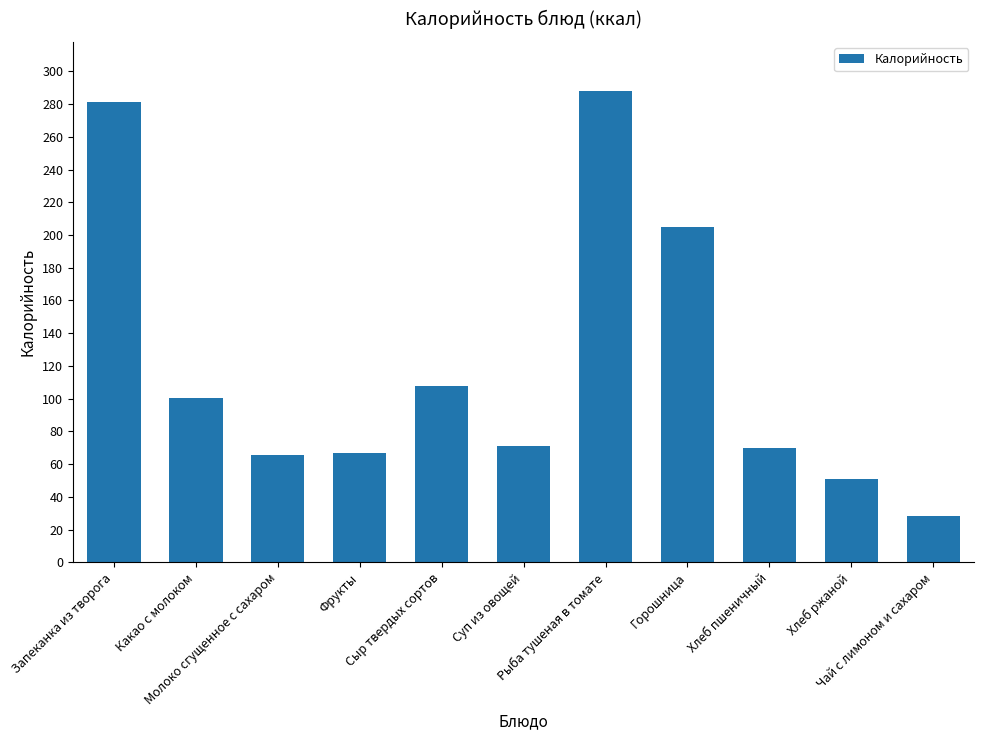

At which label does the data first exceed 71?

Запеканка из творога